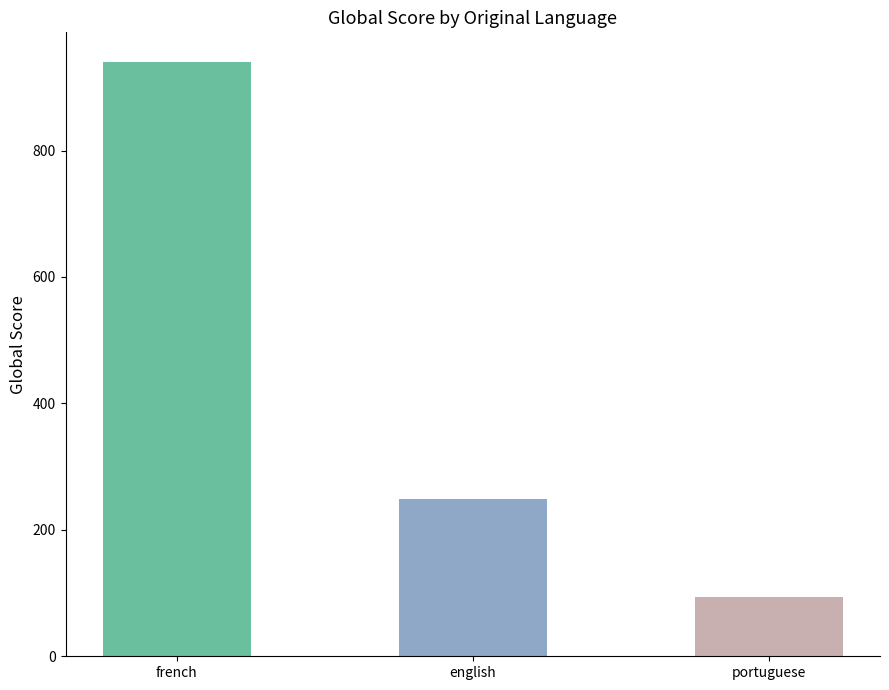

What is the sum of all values?

1283